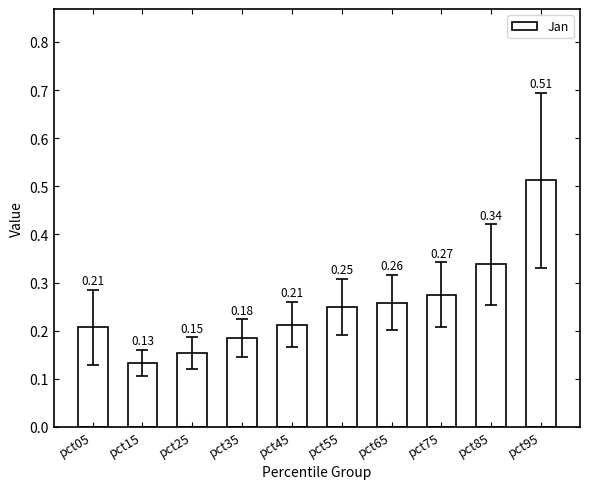

Are the bars grouped side by side (vs. stacked)?

No